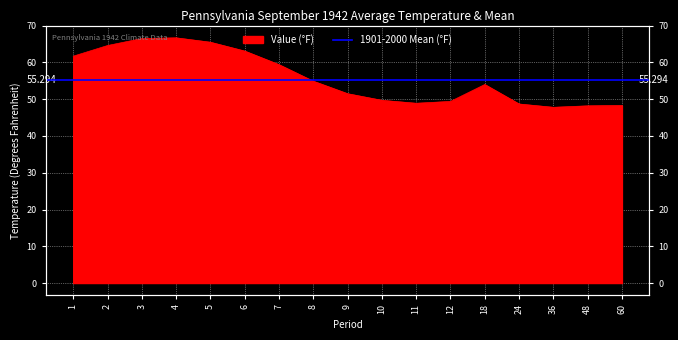

What is the difference between the second highest and second lowest values?

18.3